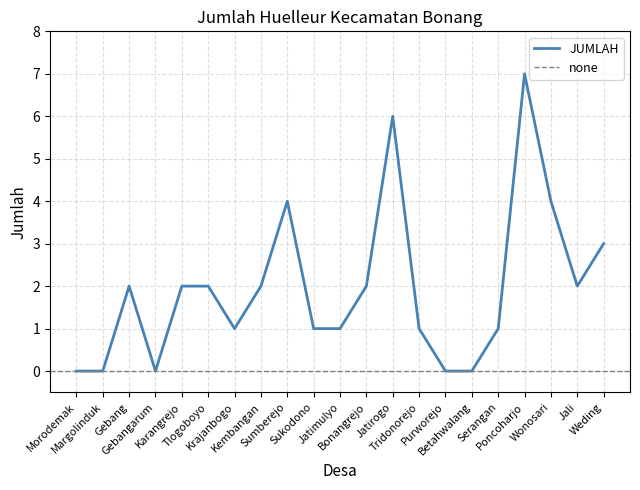

Rank the categories by value from highest to lowest.

Poncoharjo, Jatirogo, Sumberejo, Wonosari, Weding, Gebang, Karangrejo, Tlogoboyo, Kembangan, Bonangrejo, Jali, Krajanbogo, Sukodono, Jatimulyo, Tridonorejo, Serangan, Morodemak, Margolinduk, Gebangarum, Purworejo, Betahwalang